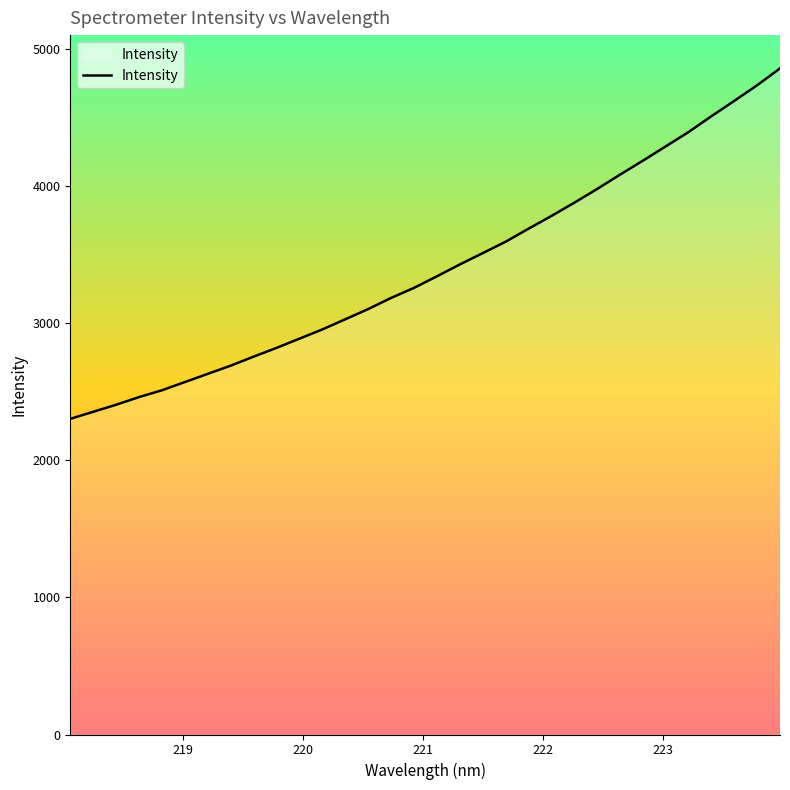

What is the greatest value displayed?

4855.6